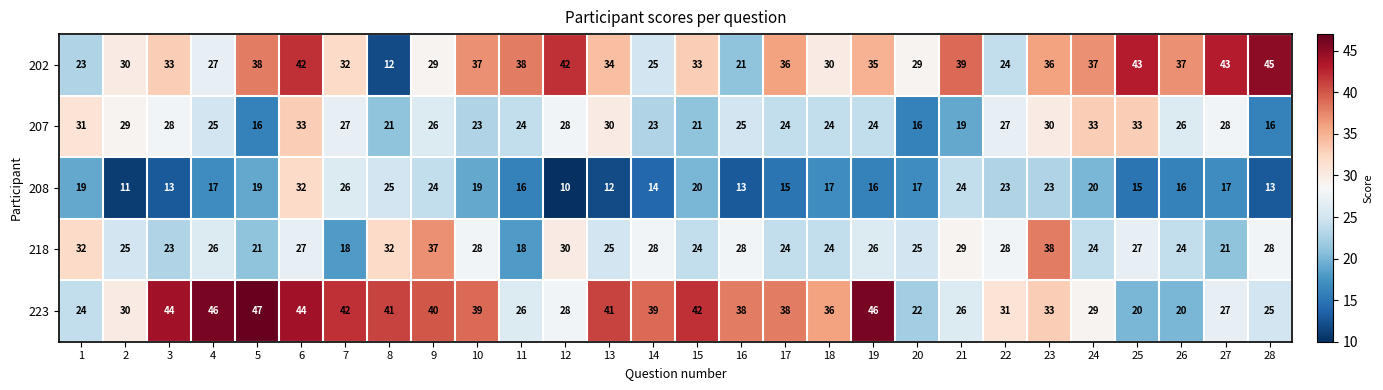

At 28, list the series in order from largest to smallest.

202, 218, 223, 207, 208